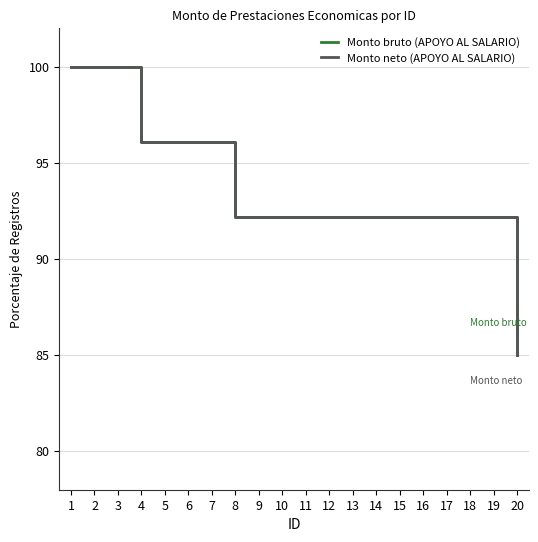

Reading left to right, what are all the values shown in this chart?

Monto bruto (APOYO AL SALARIO): 100.0	100.0	100.0	96.1	96.1	96.1	96.1	92.2	92.2	92.2	92.2	92.2	92.2	92.2	92.2	92.2	92.2	92.2	92.2	85.0
Monto neto (APOYO AL SALARIO): 100.0	100.0	100.0	96.1	96.1	96.1	96.1	92.2	92.2	92.2	92.2	92.2	92.2	92.2	92.2	92.2	92.2	92.2	92.2	85.0